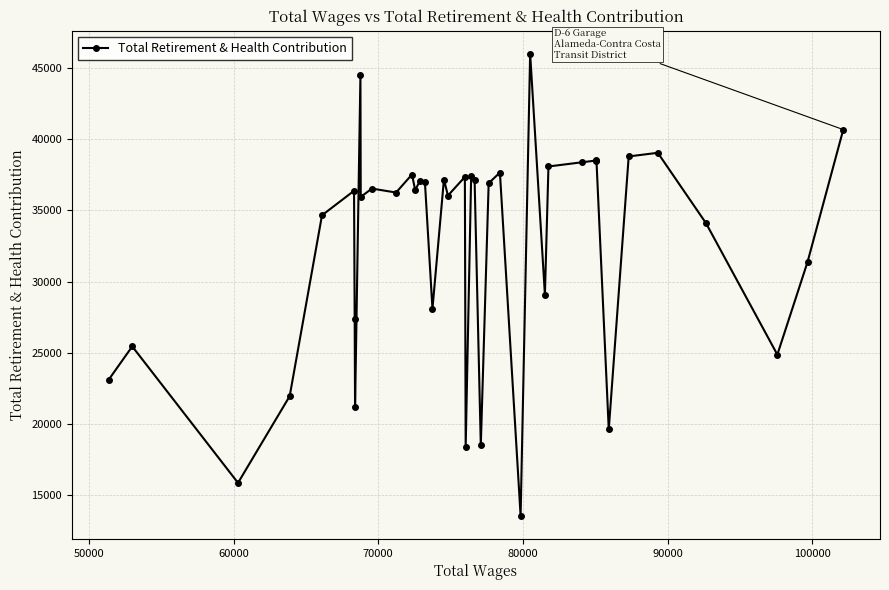

What is the value of the 35th point from the left?

38795